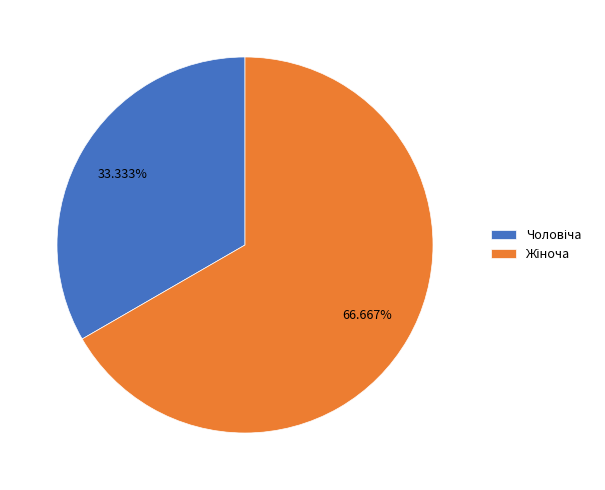

How many slices are in this pie chart?

2